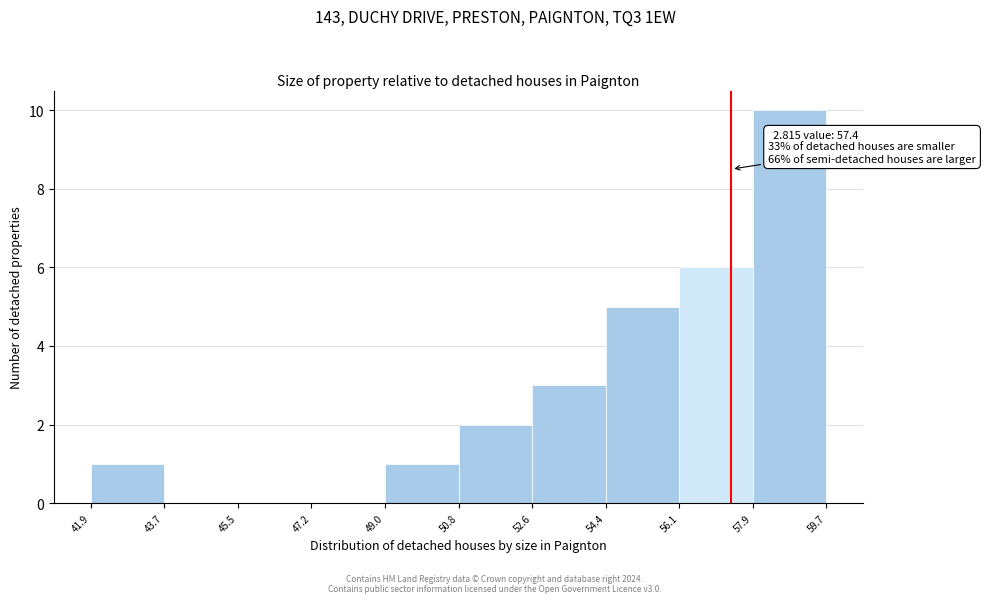

Over which range of the x-axis is the bar tallest?

57.9 to 59.7